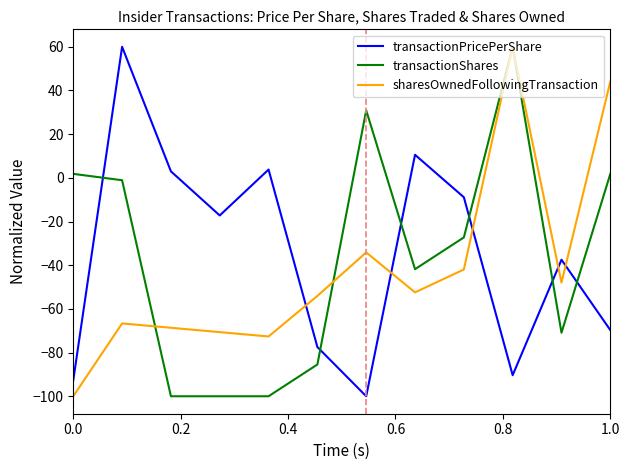

What is the difference between the maximum and minimum values in the transactionShares series?

160.0